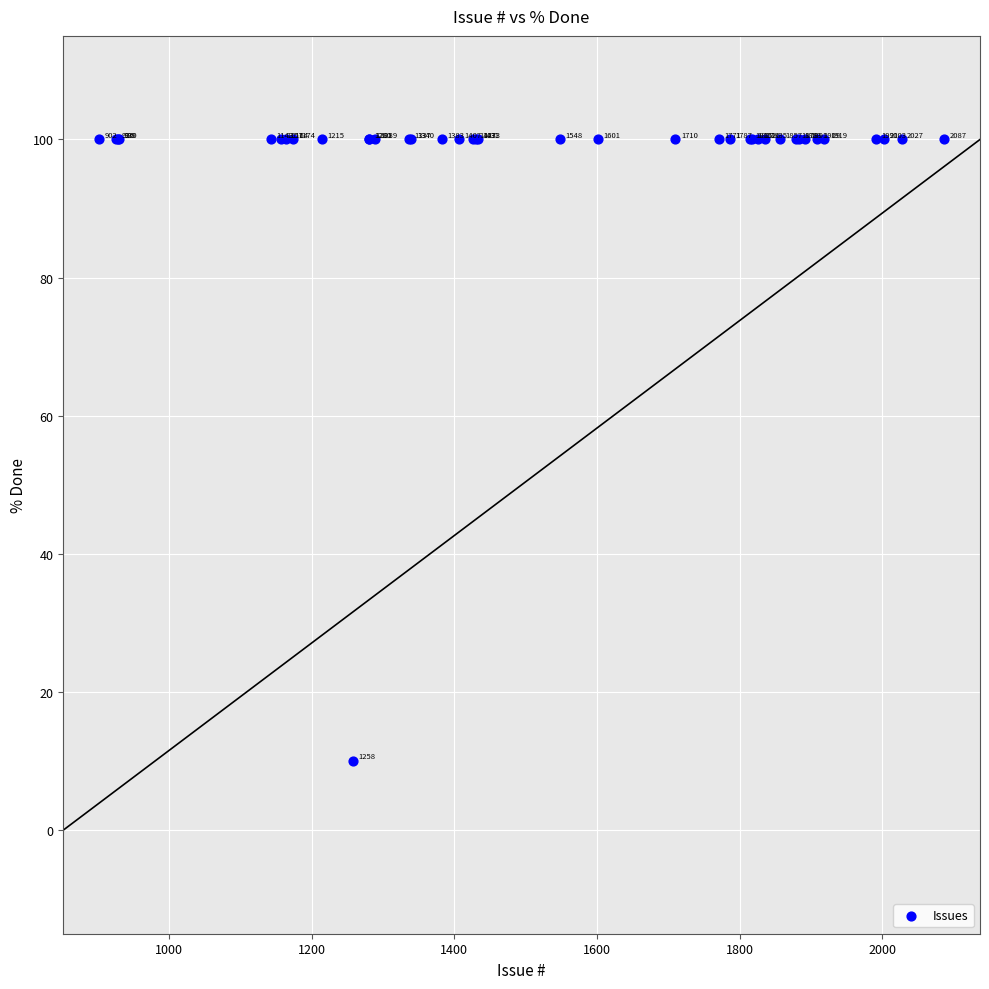

What Y value in the scatter plot is closest to 55?

10